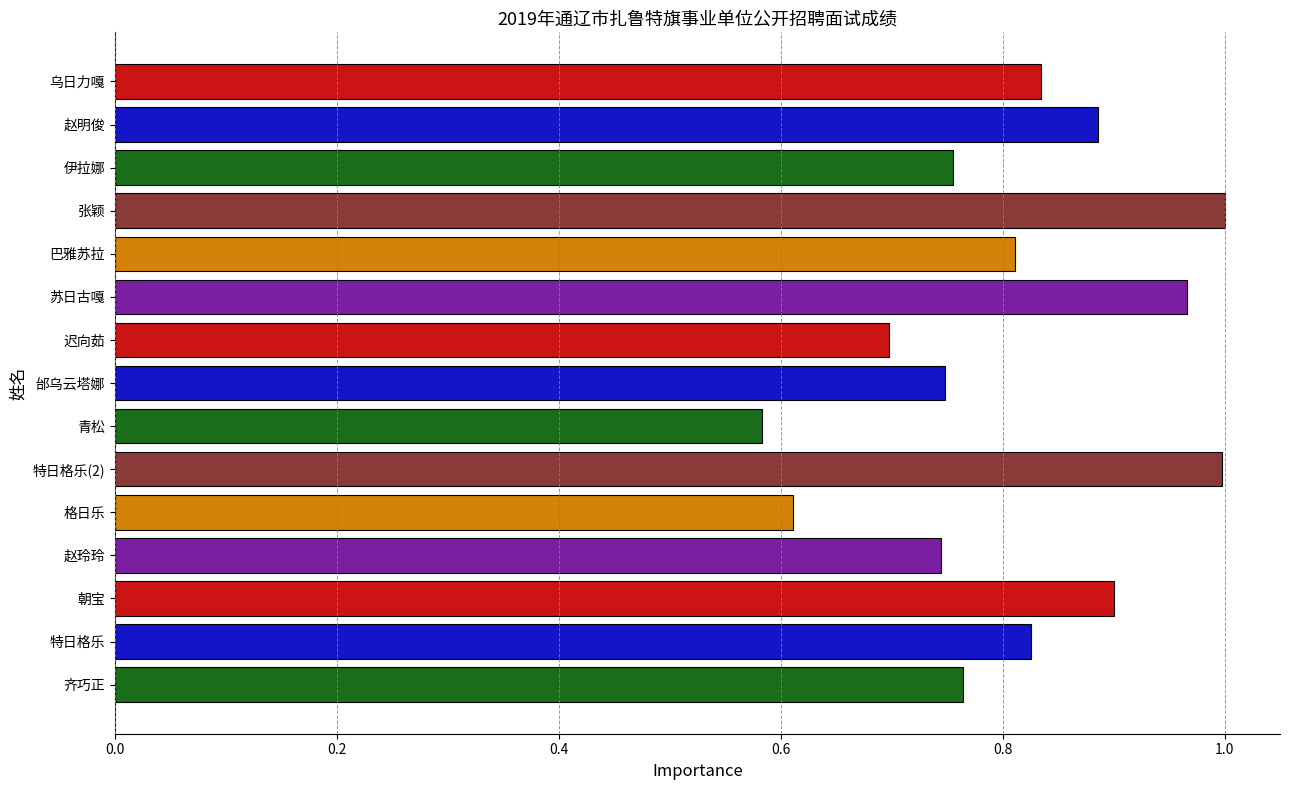

Where is the data nearest to the value 0?

青松